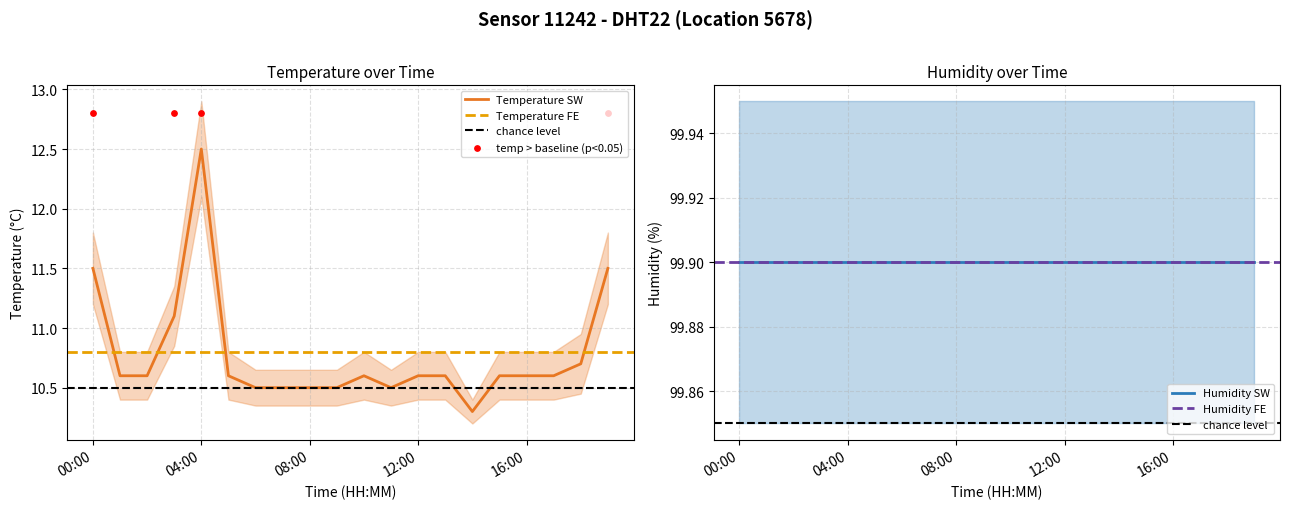

Approximately how many times larger is the value at 12:00 compared to 19:00?

0.9